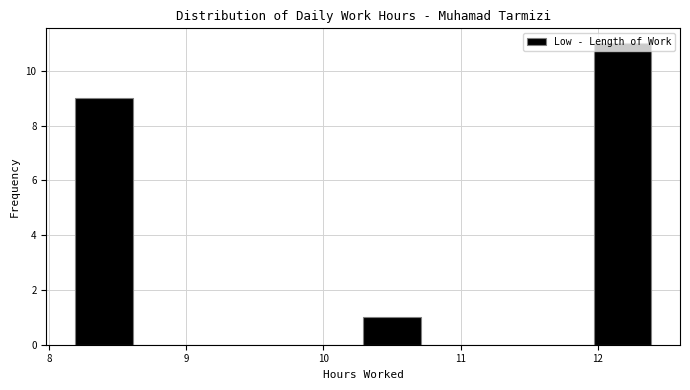

Which range on the x-axis has the tallest bar?

11.97 to 12.39